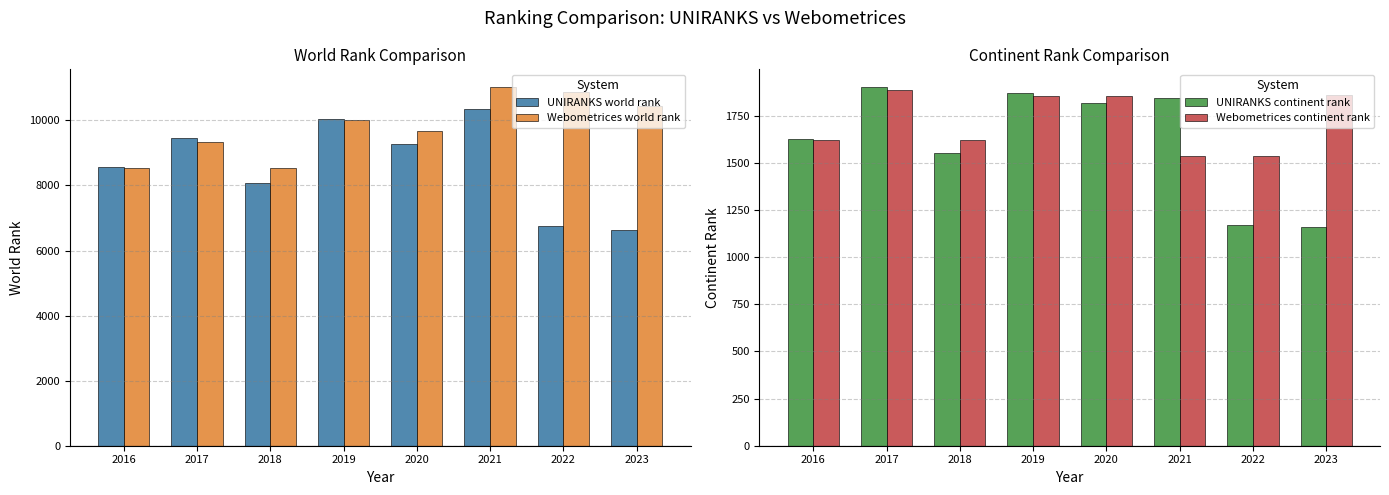

At how many categories does at least one series exceed 7325?

8